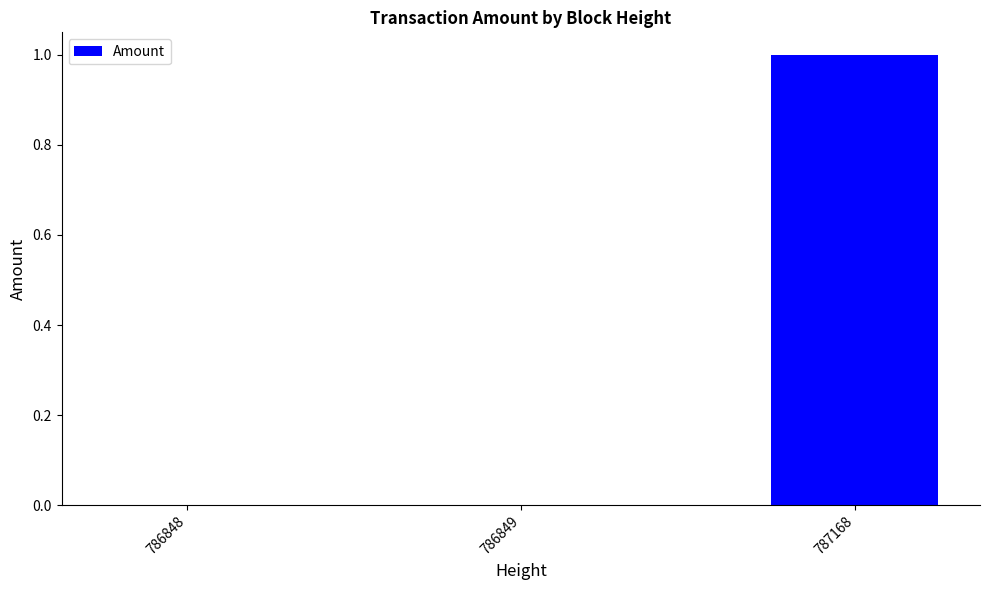

Reading right to left, list all the values displayed in this chart.

1	0	0